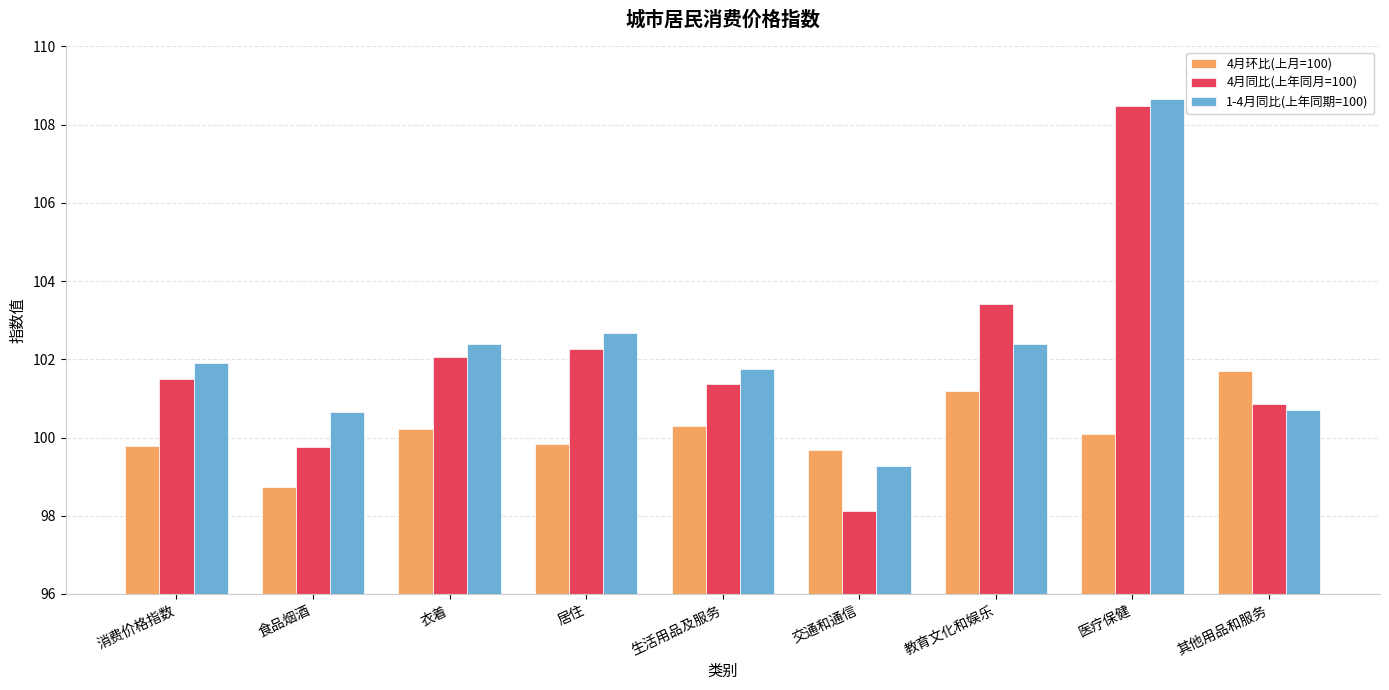

How many bars are there in total?

27